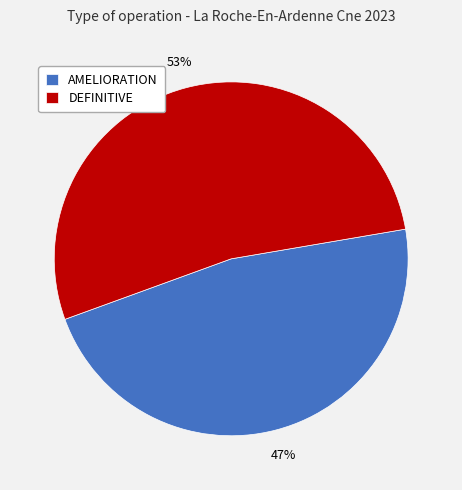

What is the largest slice in the pie chart?

DEFINITIVE